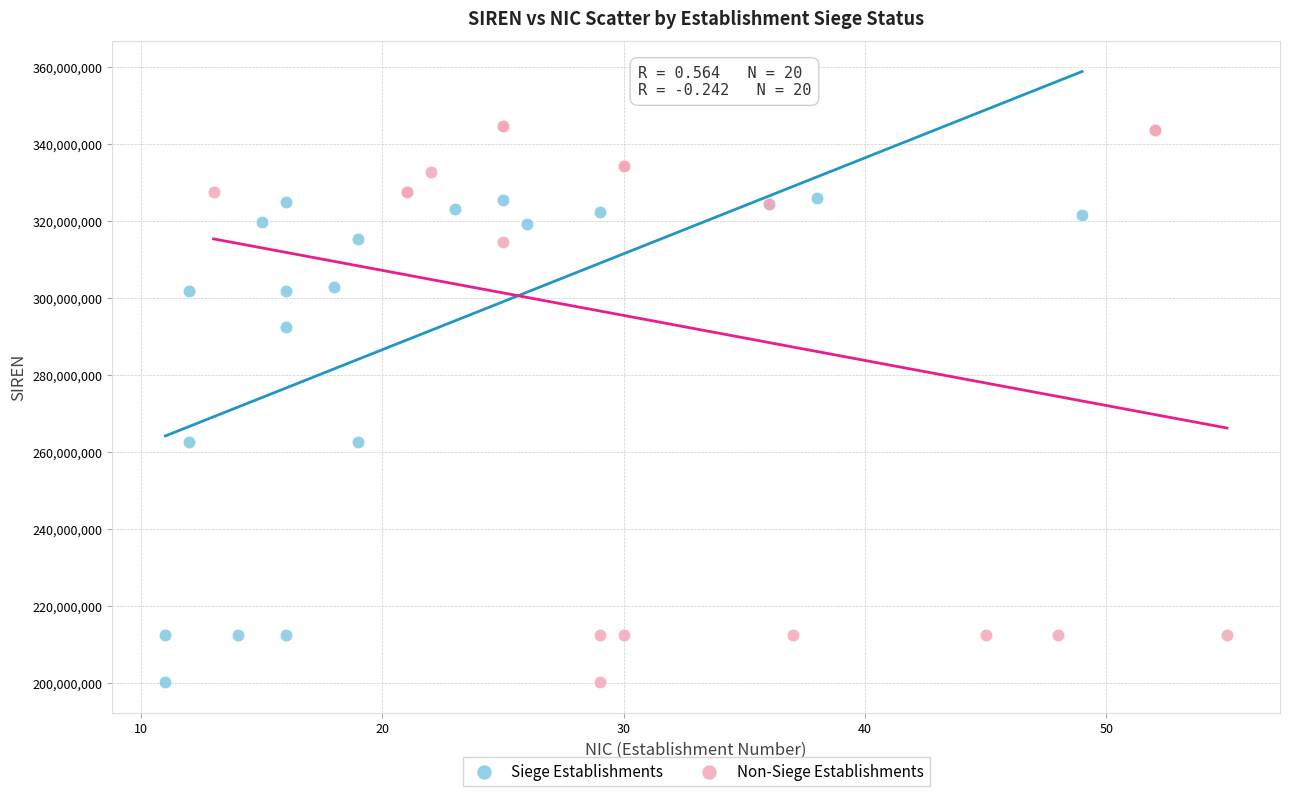

Which series has the widest spread of Y values?

Non-Siege Establishments